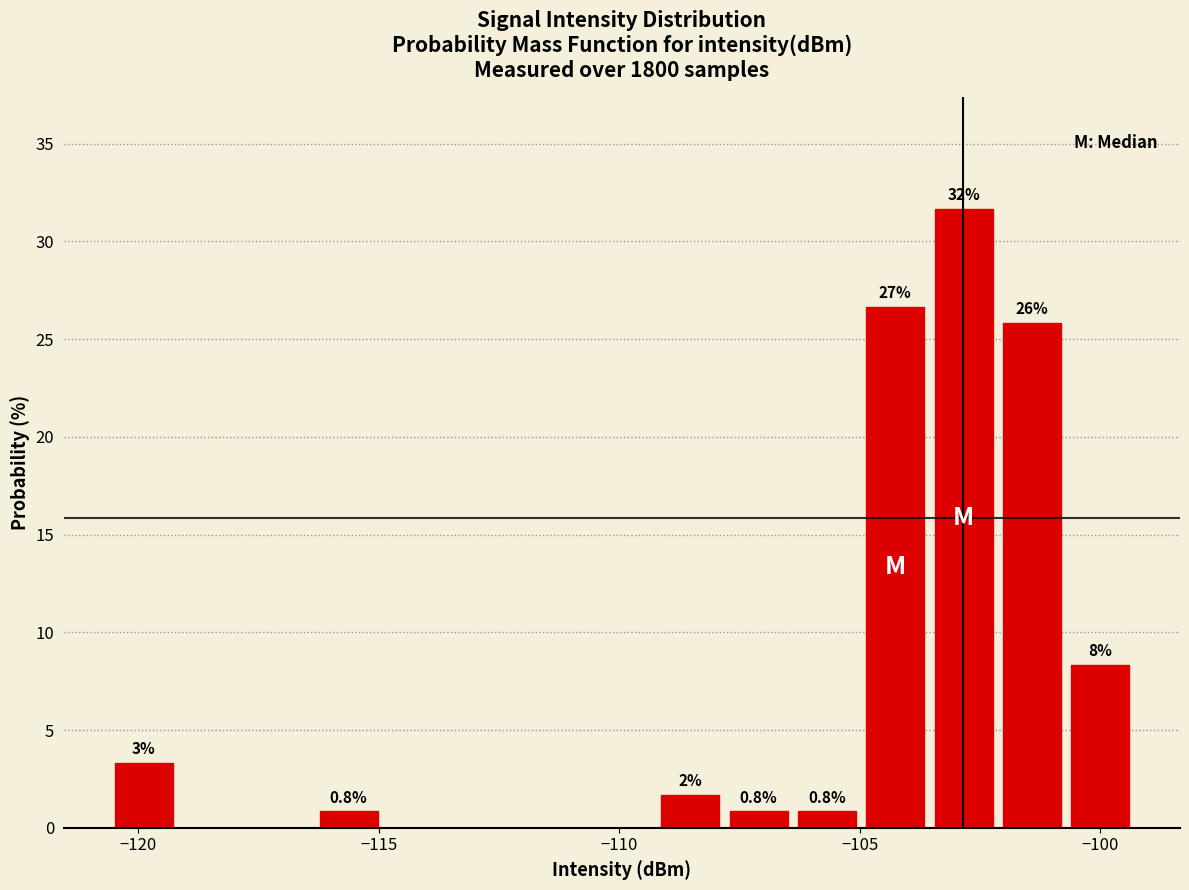

Read against the x-axis, roughly where is the centre of the tallest bar?

-103.0